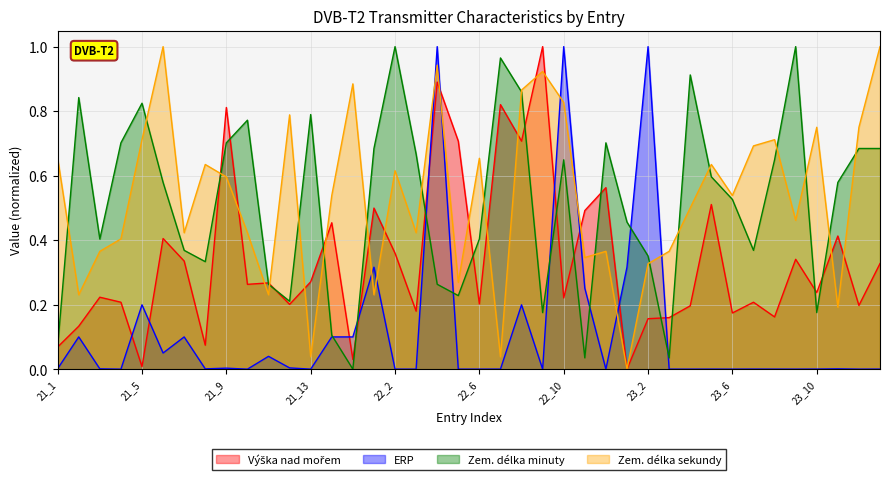

Rank the categories by Zem. délka sekundy value from lowest to highest.

23_1, 21_13, 22_7, 23_11, 21_2, 21_11, 22_1, 22_5, 23_2, 22_11, 21_3, 22_12, 23_3, 21_4, 21_7, 21_10, 22_3, 23_9, 23_4, 21_14, 23_6, 21_9, 22_2, 21_8, 23_5, 21_1, 22_6, 23_7, 21_5, 23_8, 23_10, 23_12, 21_12, 22_10, 22_8, 21_15, 22_9, 22_4, 21_6, 24_1